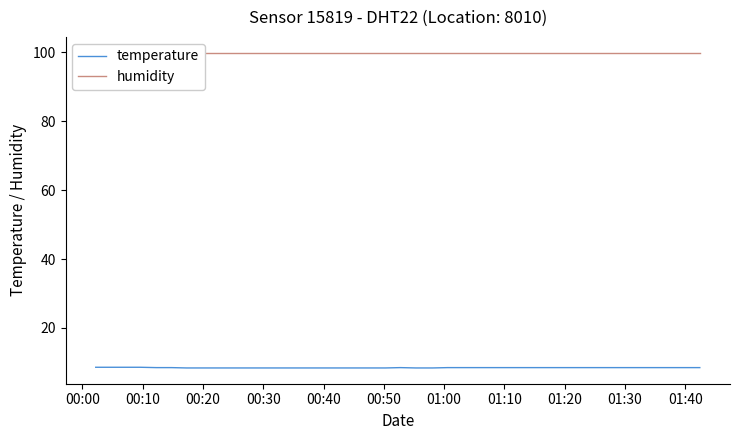

True or false: temperature and humidity intersect in this chart.

False